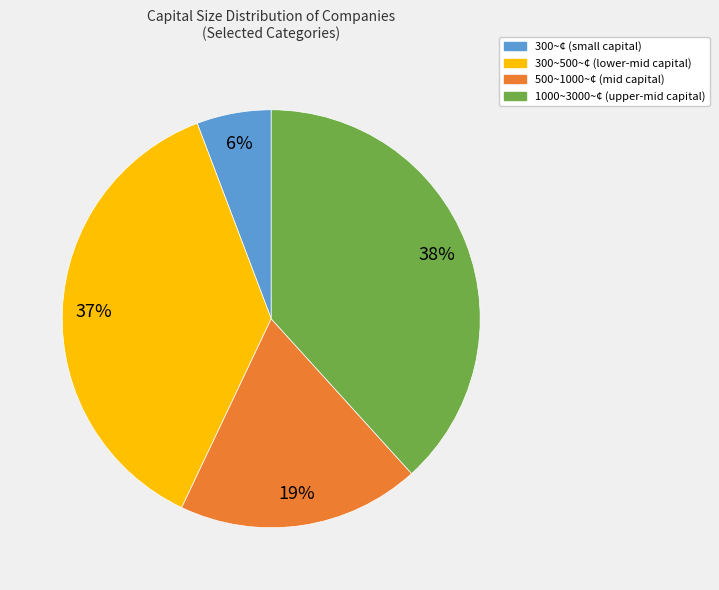

How many segments does this pie chart have?

4